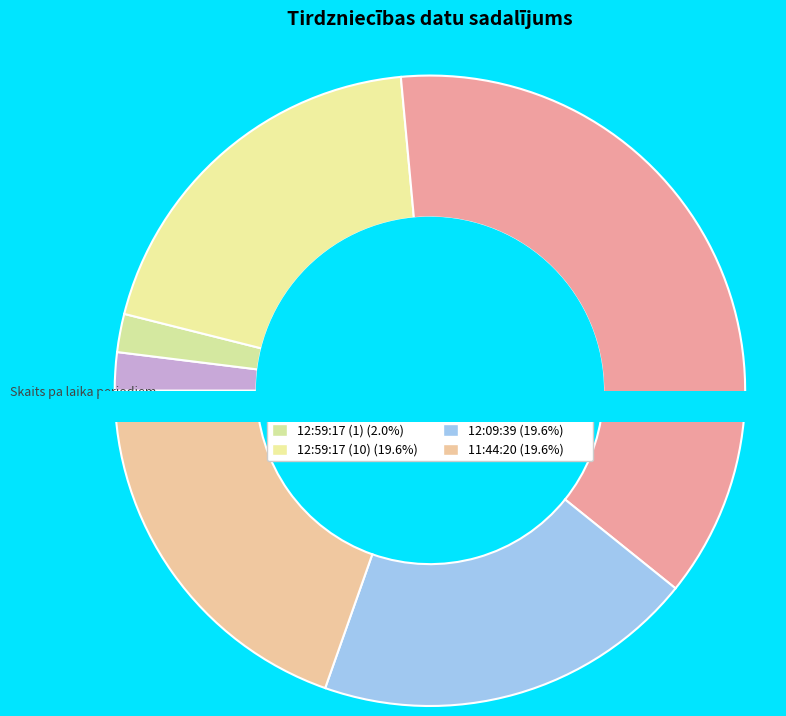

Rank the categories by value from lowest to highest.

13:38:29, 12:59:17 (1), 12:59:17 (10), 12:09:39, 11:44:20, 12:59:17 (19)